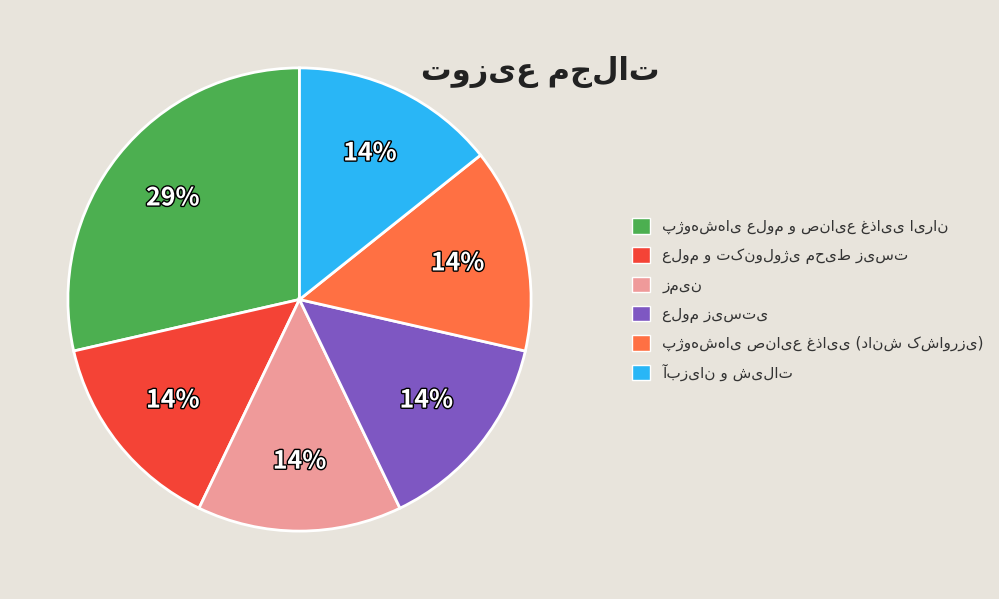

To the nearest percent, what is the average slice percentage?

17%